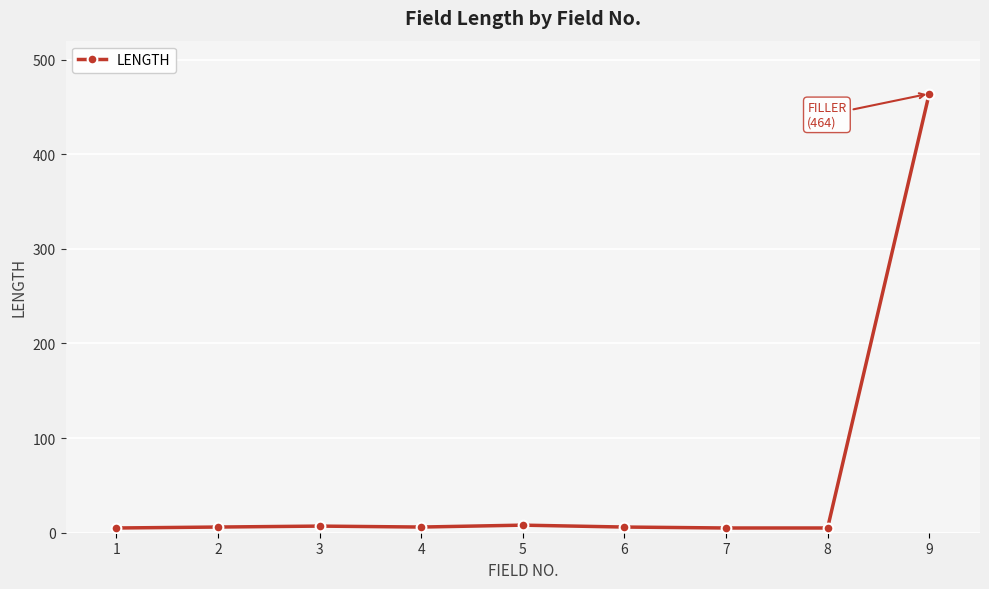

What is the sum of all values?

512